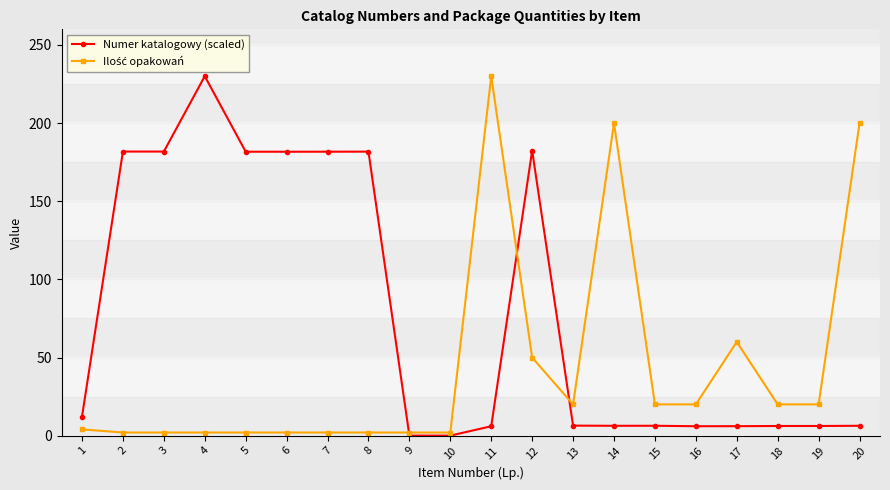

At which label does Numer katalogowy (scaled) first exceed 6?

1